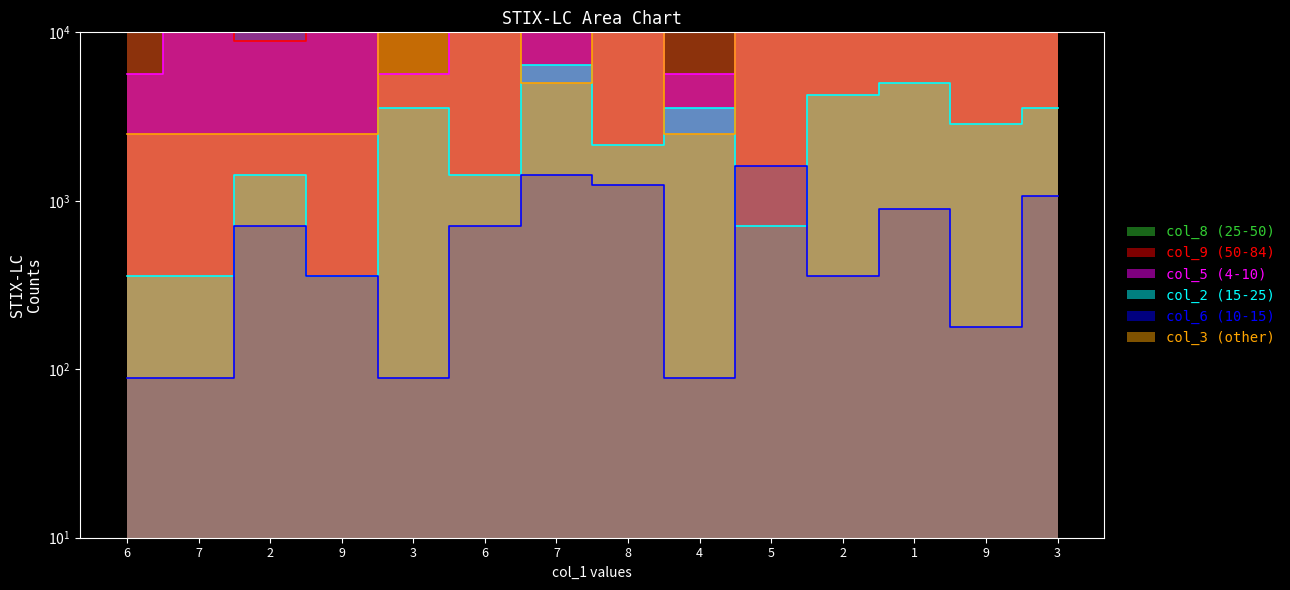

At which label is col_6 closest to 844?

1